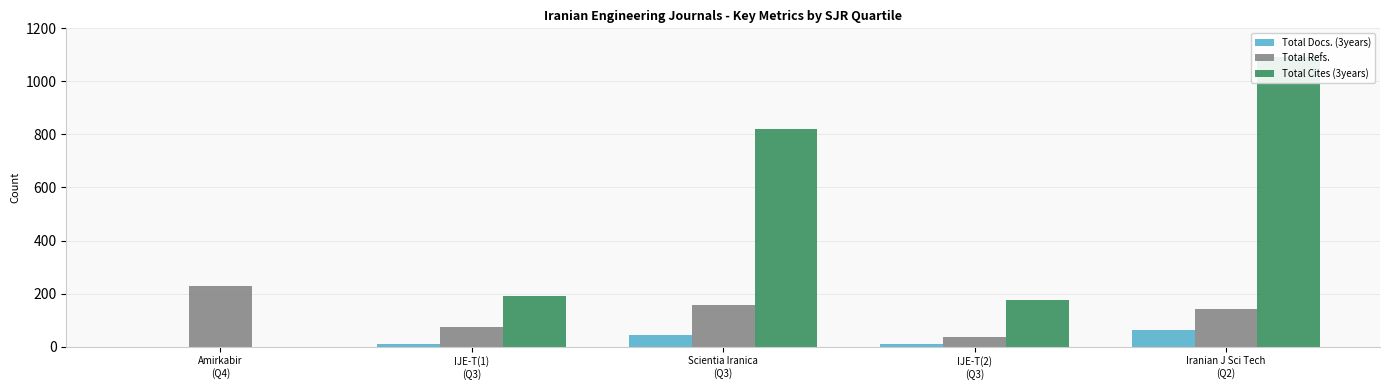

How many positive values does the Total Docs. (3years) series have?

4